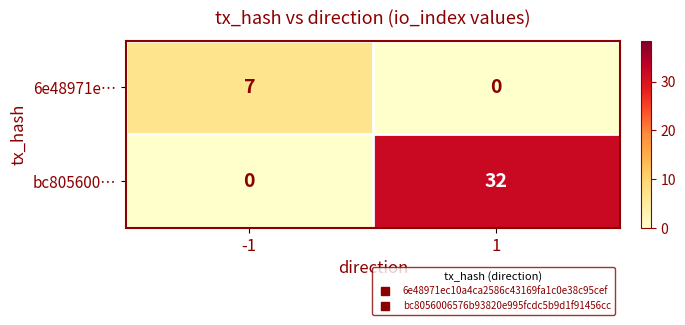

Which series has the largest range (max minus min)?

bc805600…